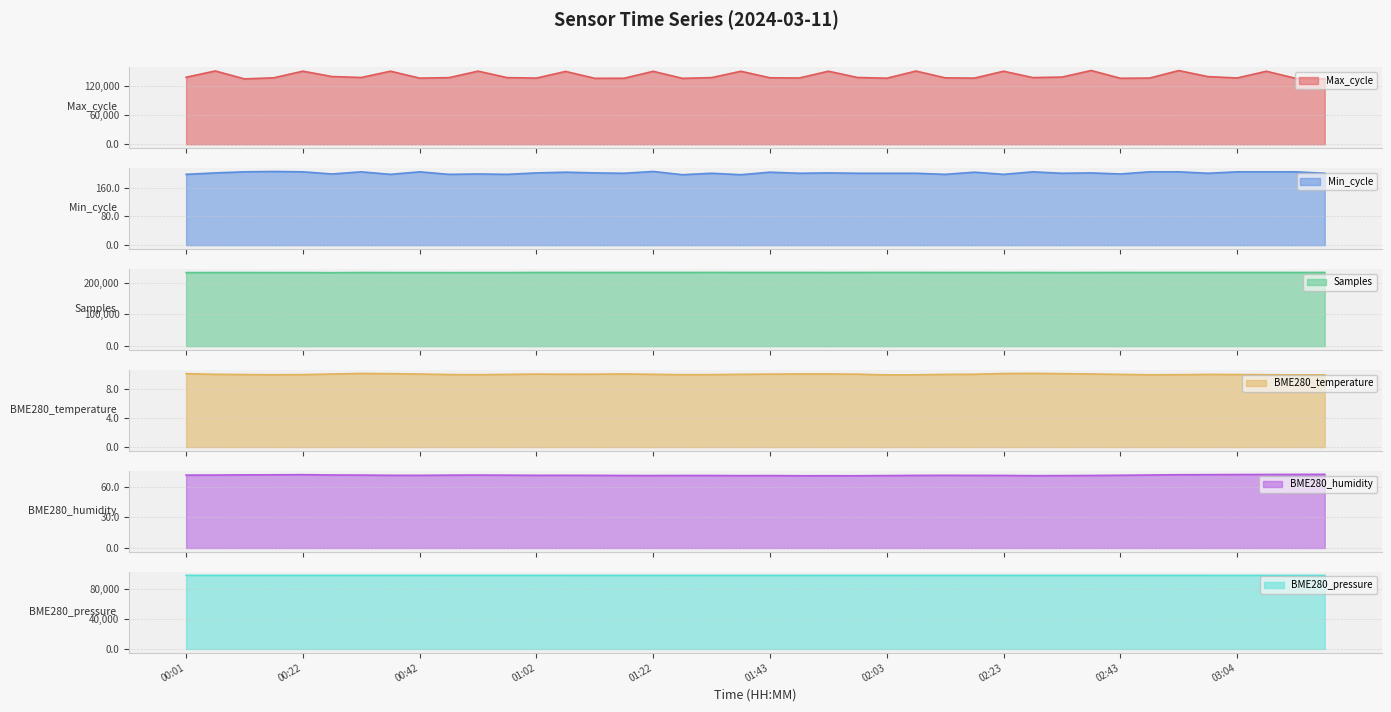

What is the difference between the maximum and second lowest values in the Min_cycle series?

9